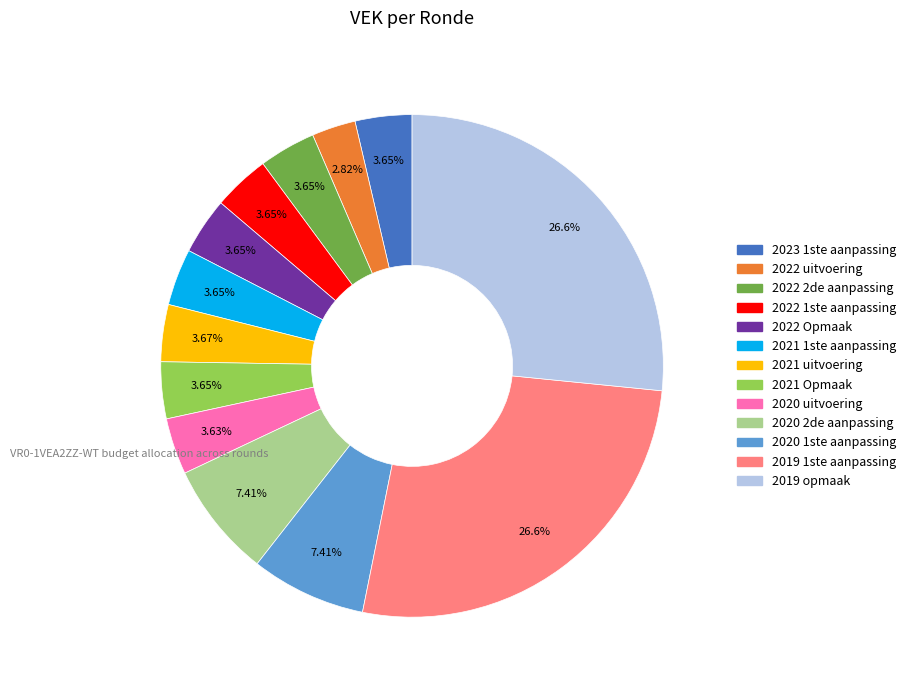

Which has a higher value, 2020 1ste aanpassing or 2019 1ste aanpassing?

2019 1ste aanpassing